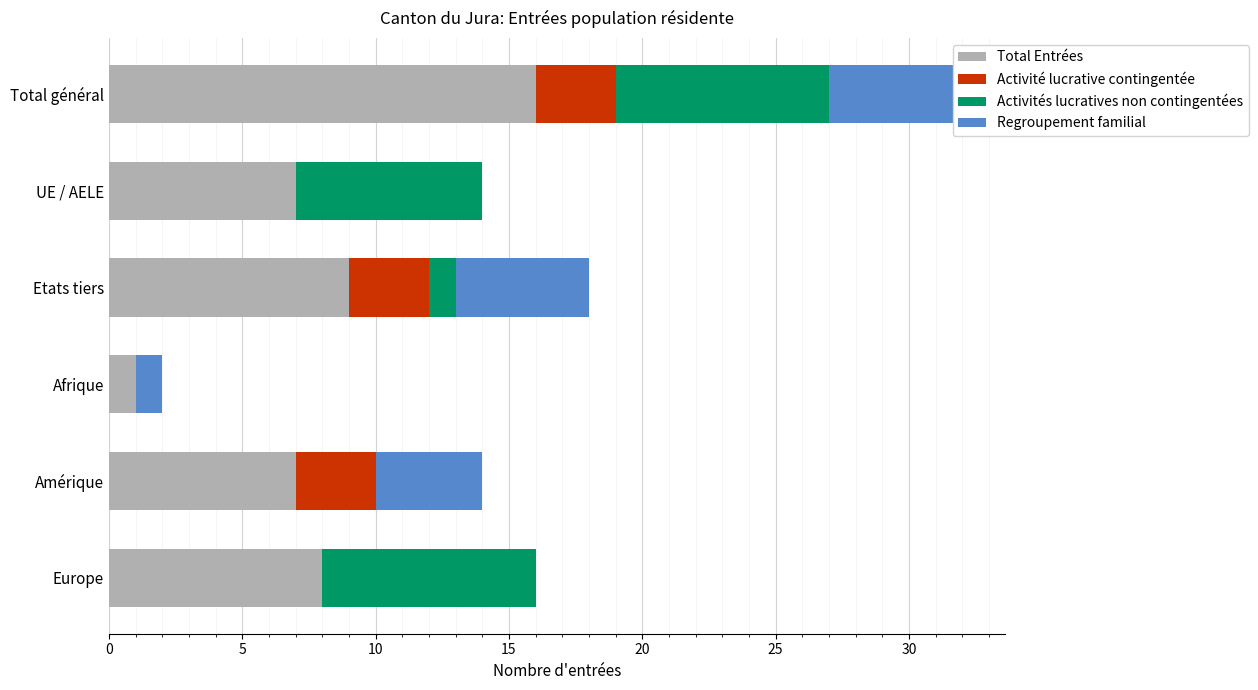

Is it true that Activités lucratives non contingentées equals 14 at Europe?

False